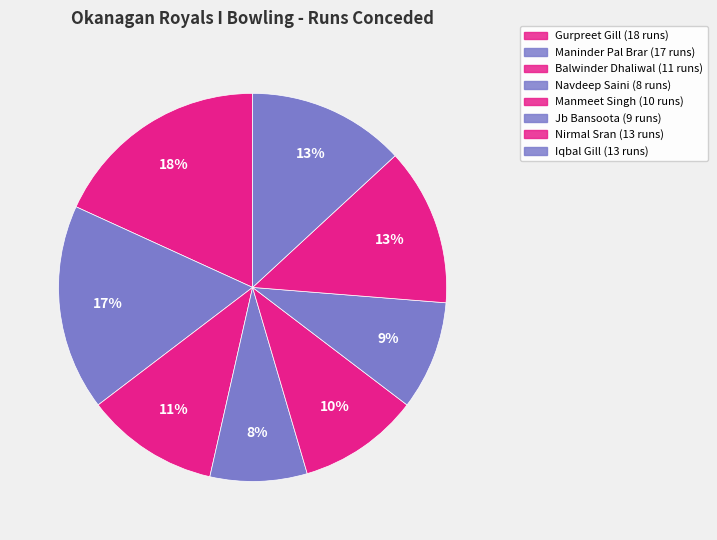

How many segments does this pie chart have?

8